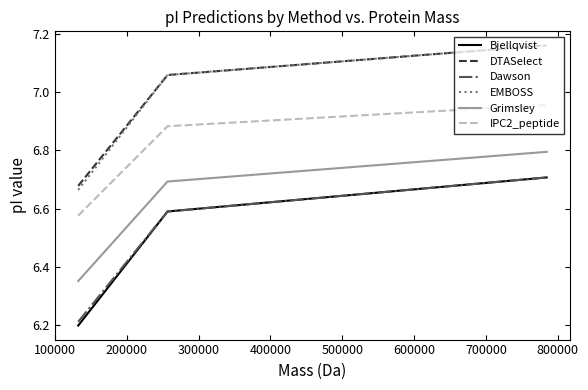

Which series has the largest range (max minus min)?

Bjellqvist